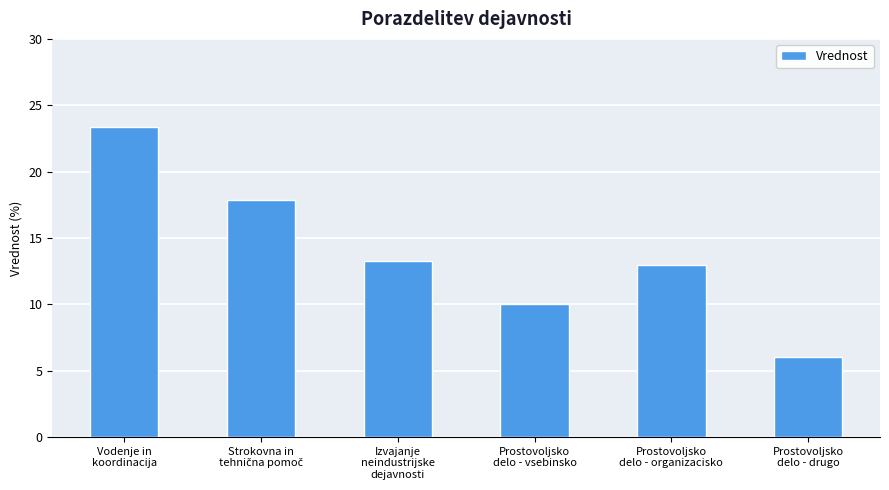

What is the difference between the maximum and minimum values?

17.3